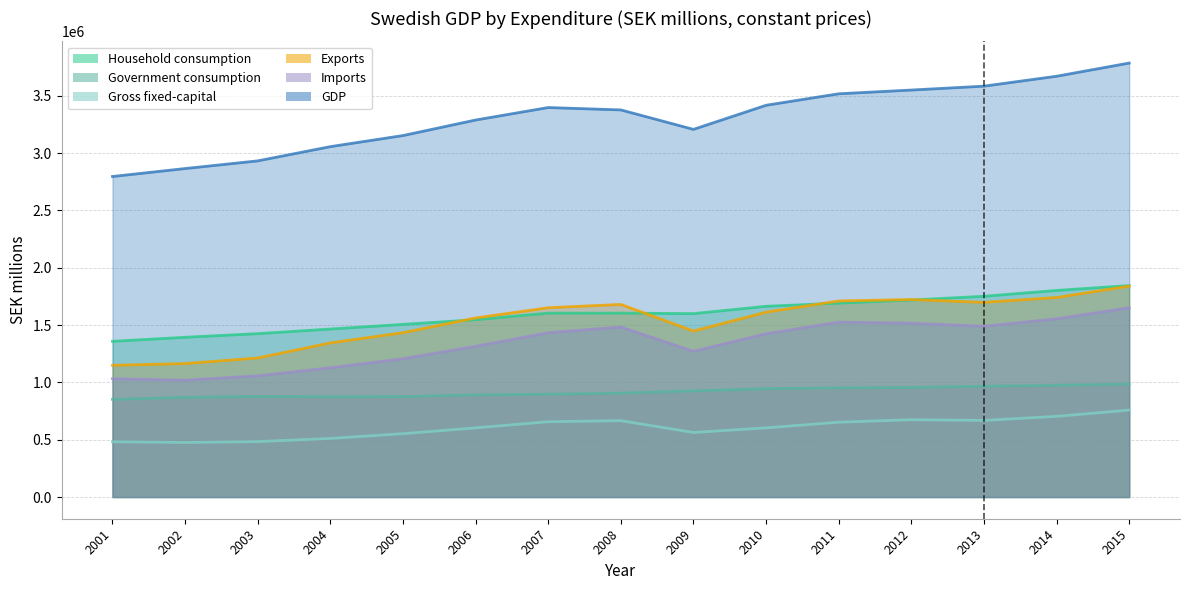

True or false: Household consumption and Government consumption cross at least once.

False